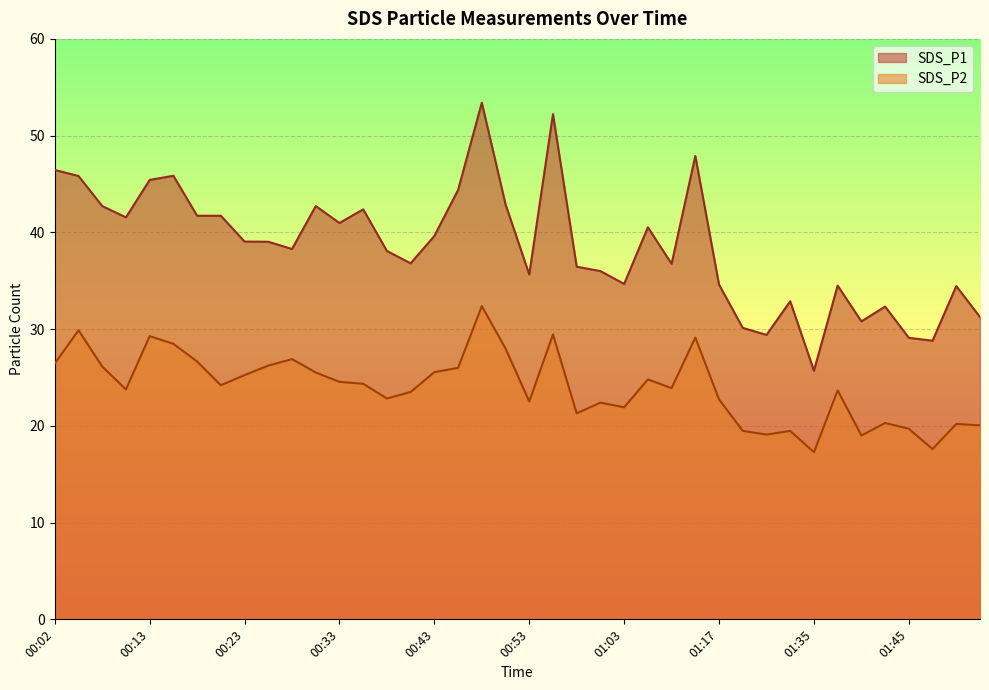

True or false: SDS_P1 has more than 0 points higher than both neighbors.

True